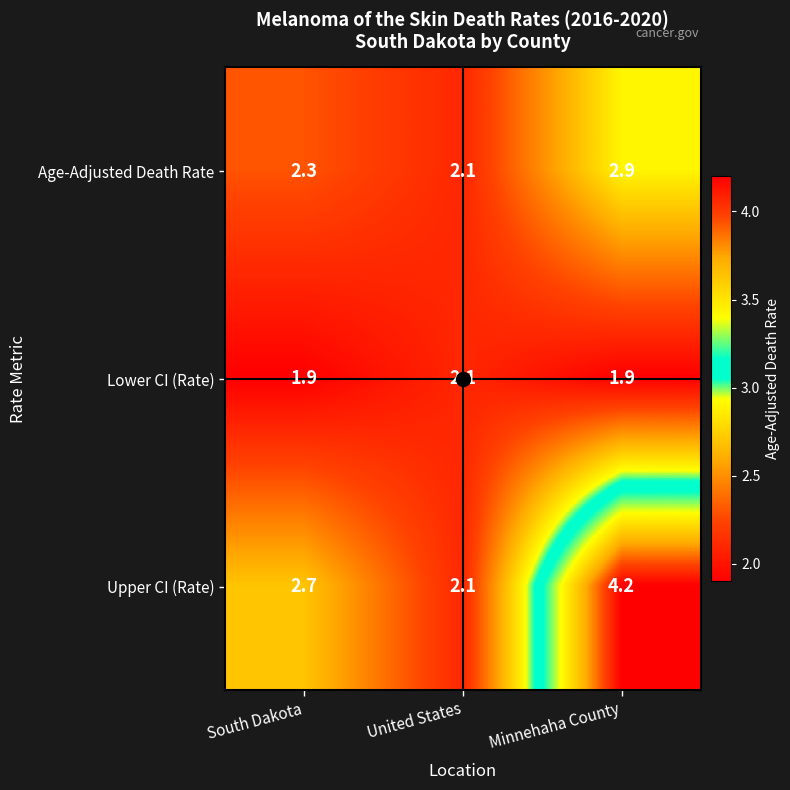

What is the minimum value shown in the chart?

1.9